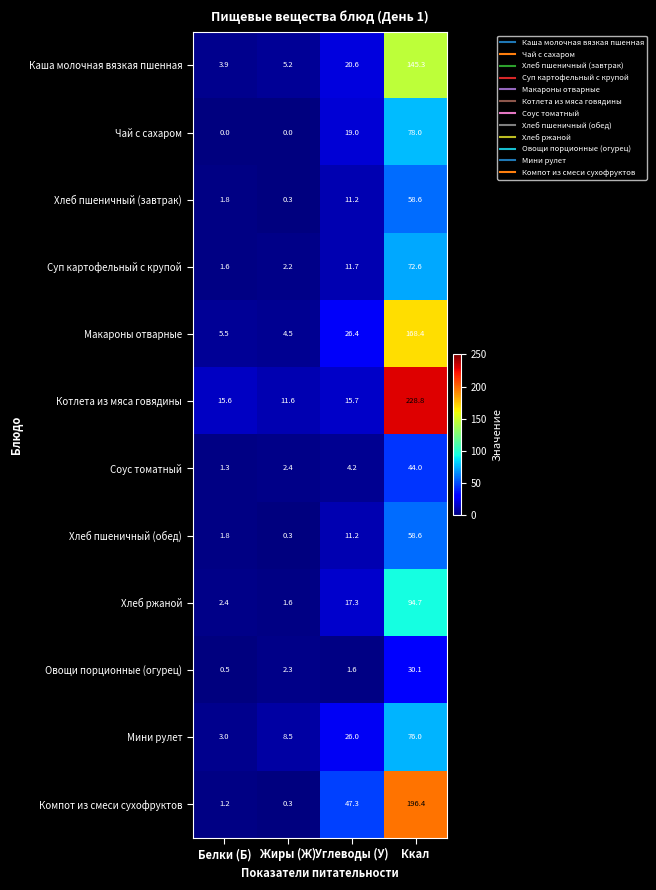

What is the average value of the Мини рулет series?

28.4